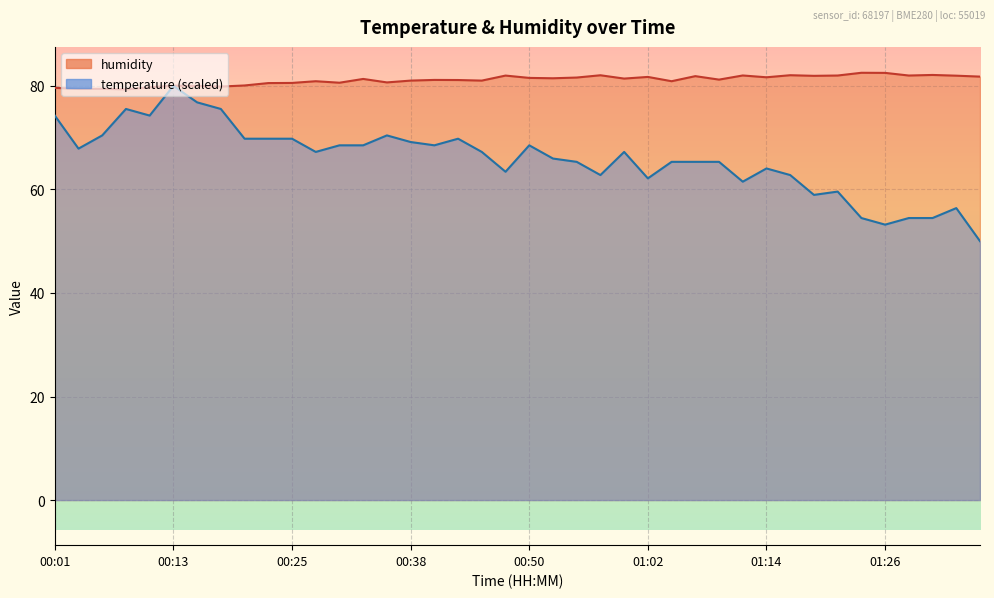

Which series has the largest total across all categories?

humidity